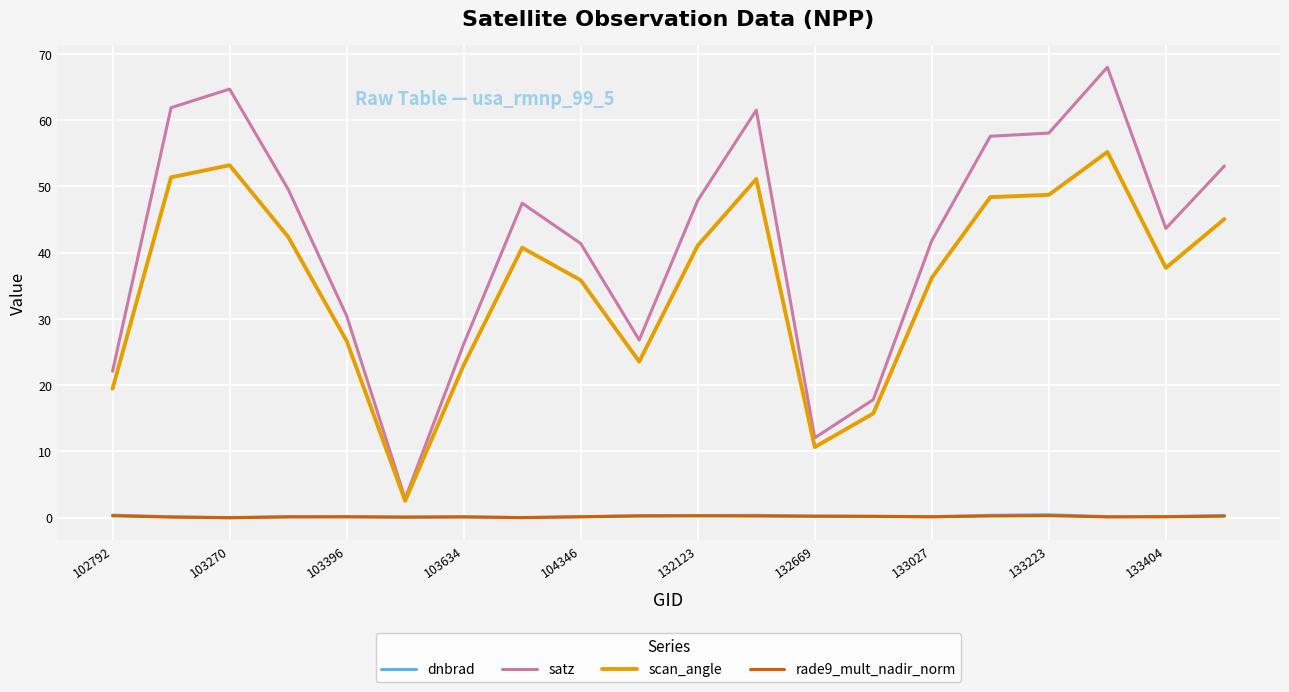

Which series has the widest spread of values?

satz